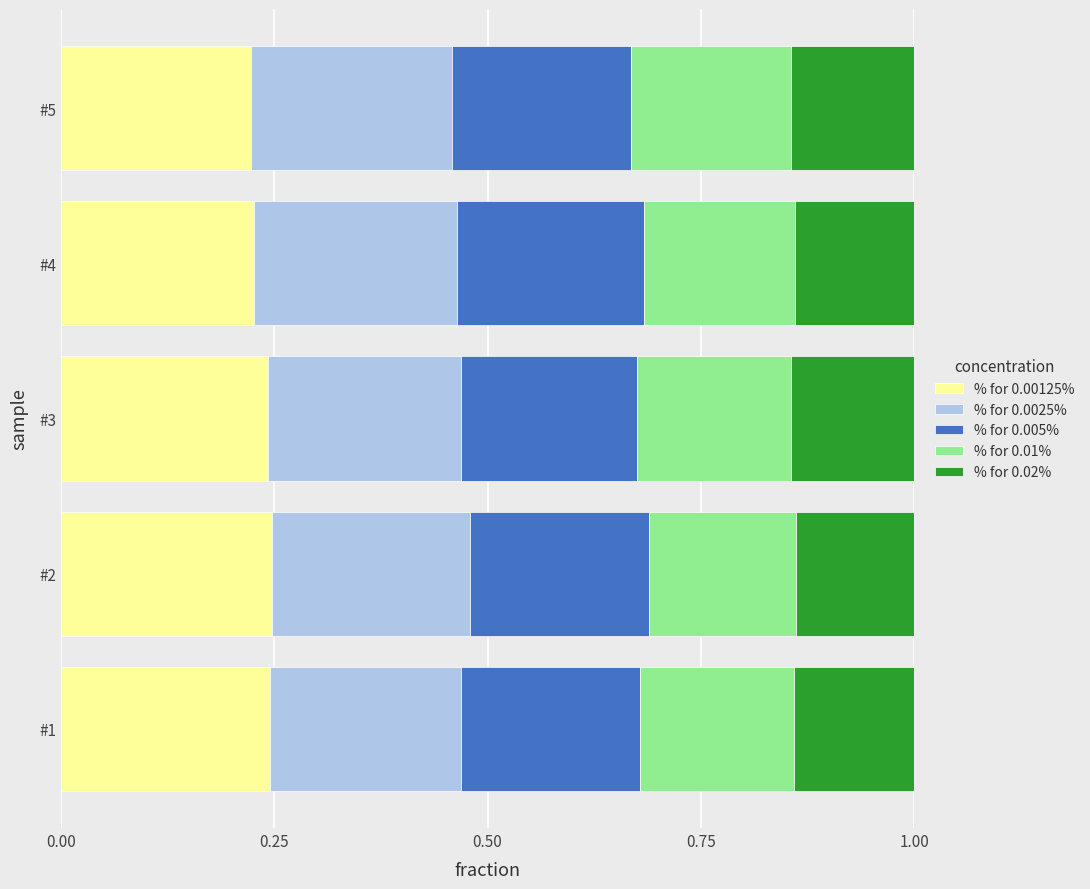

True or false: % for 0.00125% has a value of 0.2 at #3.

True